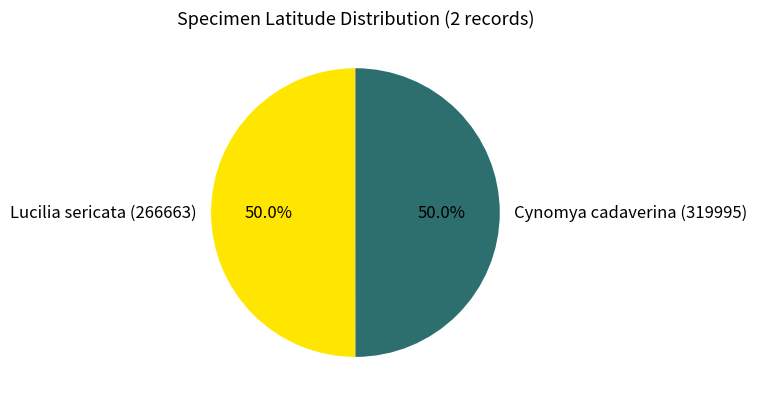

How much of the chart is everything except Cynomya cadaverina (319995)?

50.0%